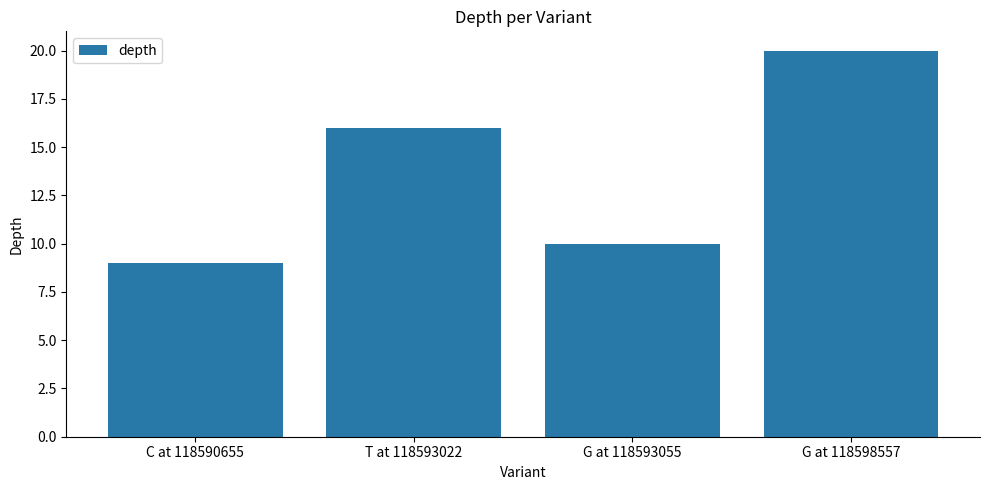

Does the chart contain stacked bars?

No